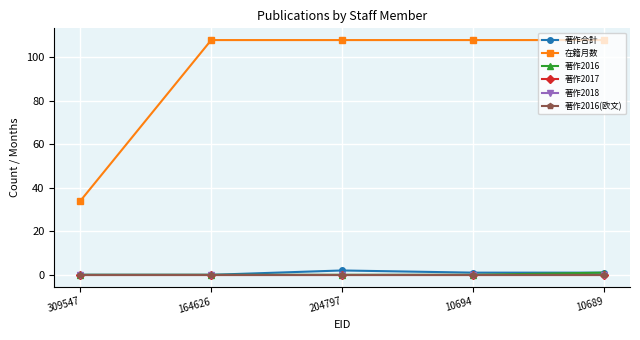

Does the chart have visible grid lines?

Yes